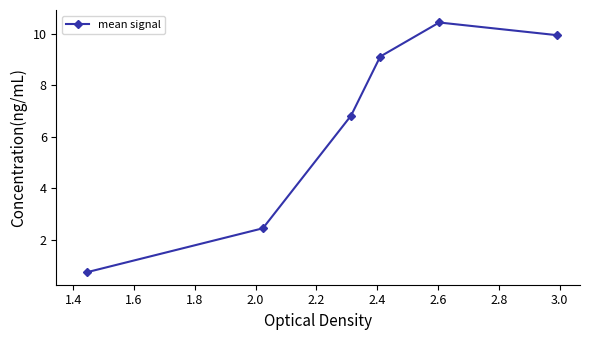

What is the sum of all values?

39.5